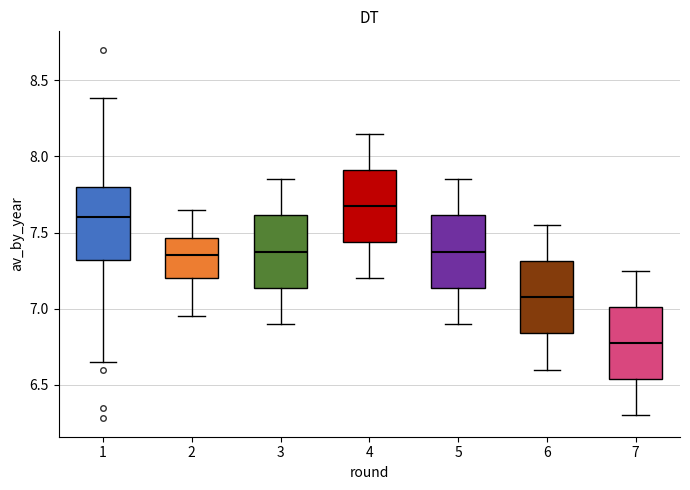

Which box's median line is the lowest?

7